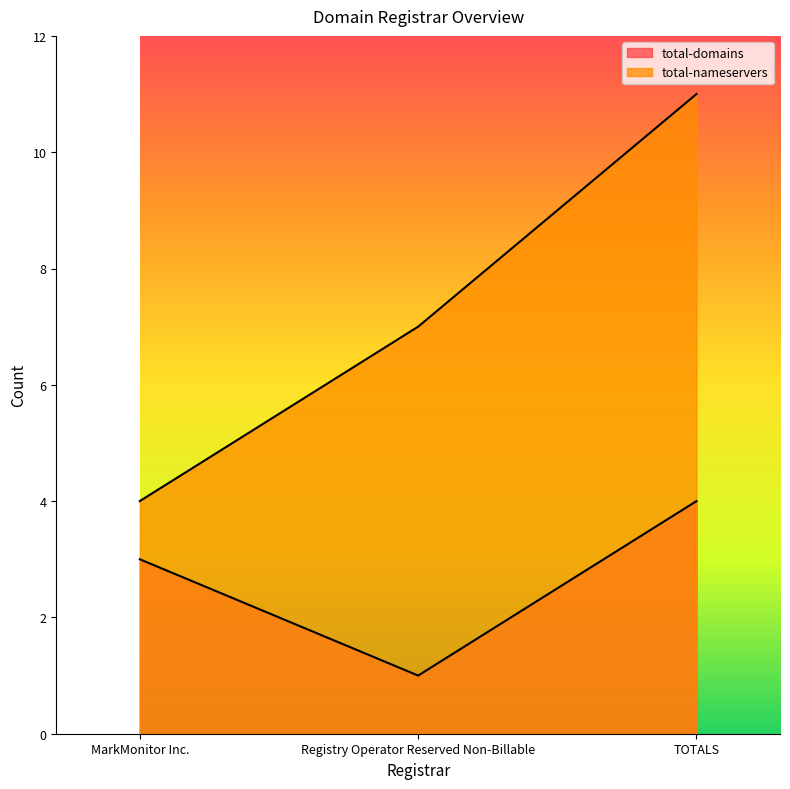

What is the value of the total-domains point at the 1st from the left?

3